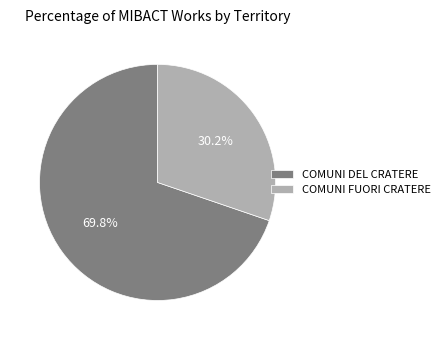

To the nearest percent, what is the difference between the largest and smallest slice percentages?

40%